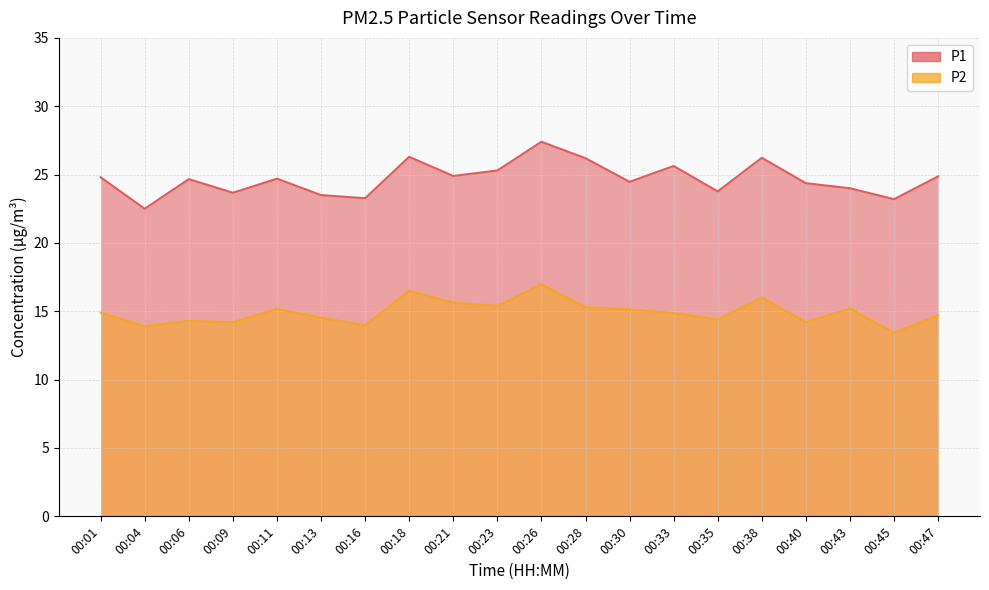

Is the value of P1 at 00:04 greater than the value of P2 at 00:04?

Yes